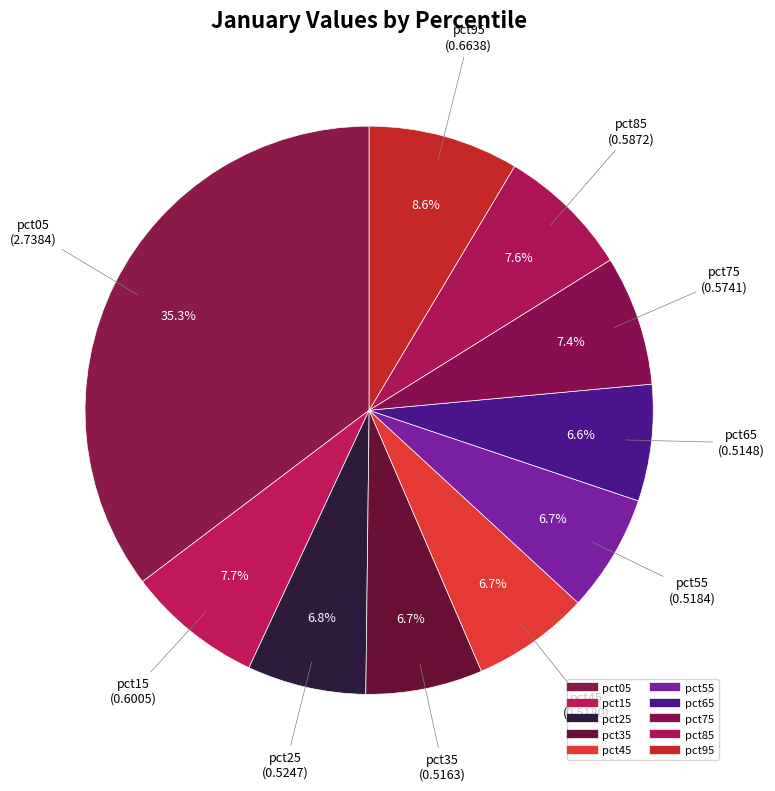

Which slice is the smallest?

pct65